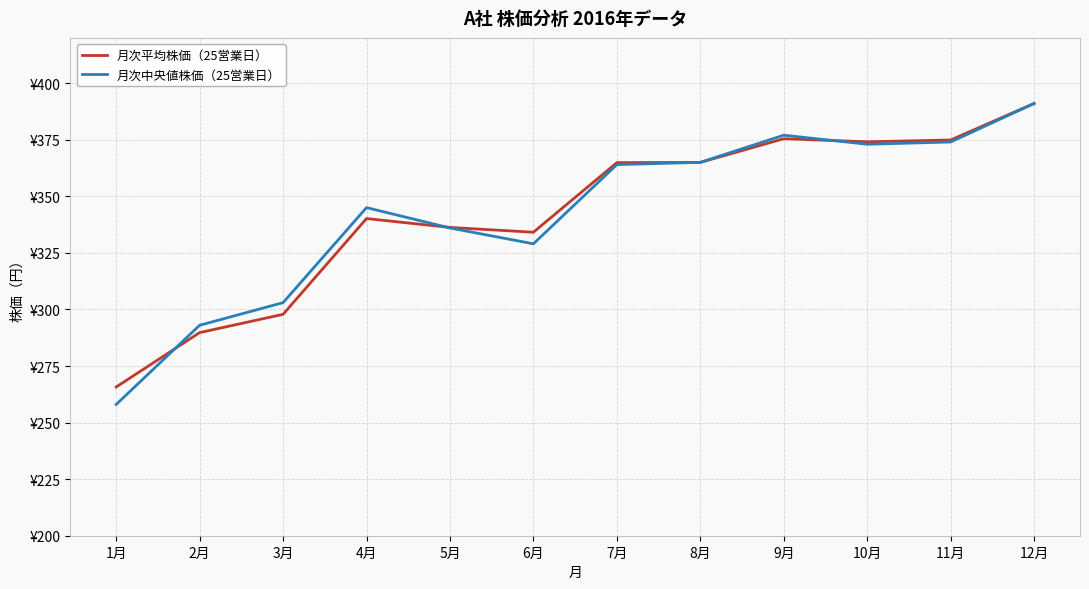

What is the label of the 9th point from the left?

9月